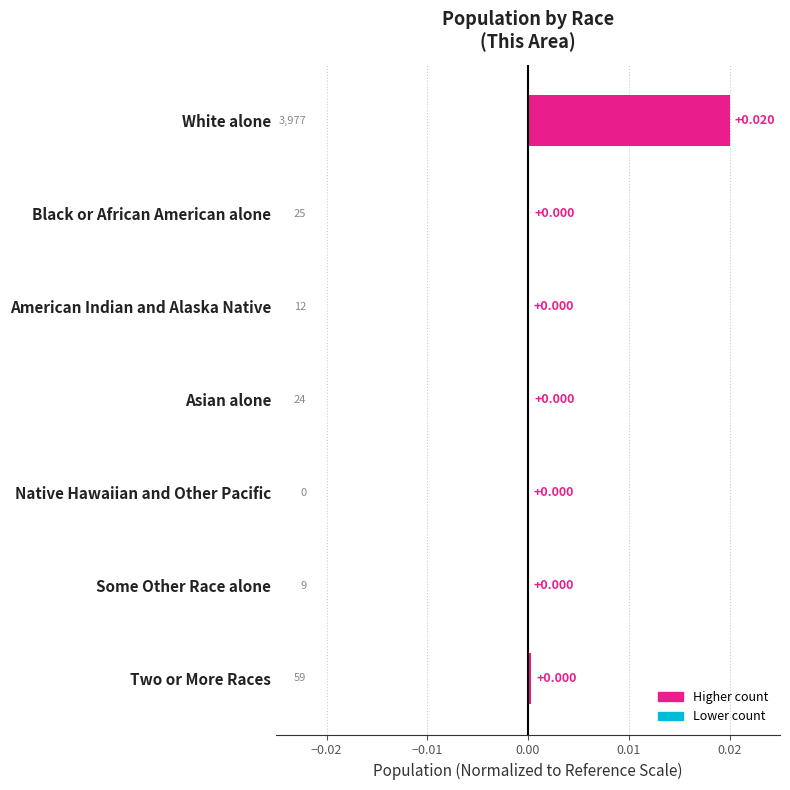

Which category has the highest value across all series?

White alone